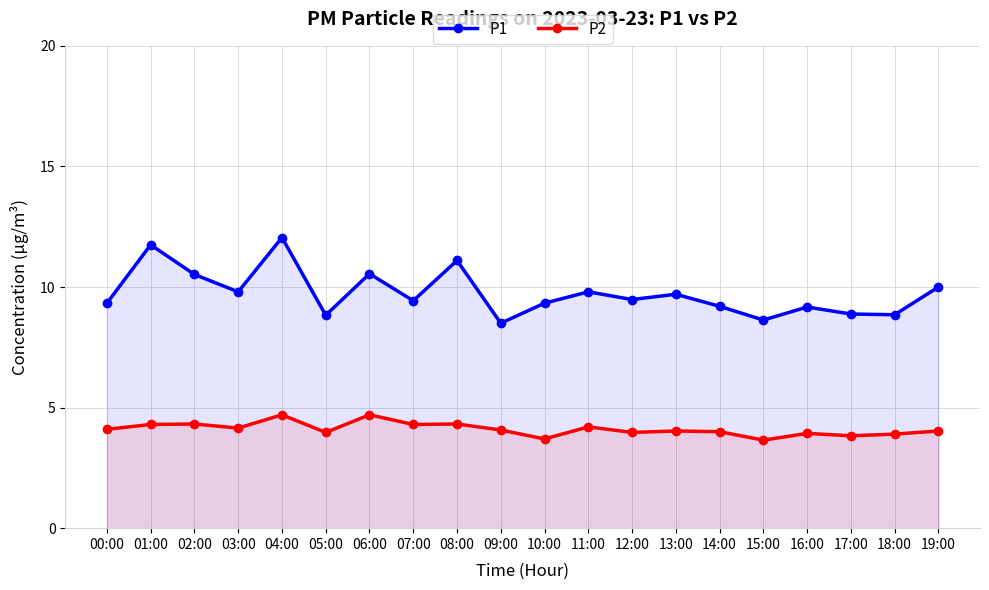

Reading left to right, transcribe all the data shown in this chart.

P1: 00:00=9.3	01:00=11.8	02:00=10.5	03:00=9.8	04:00=12.1	05:00=8.8	06:00=10.6	07:00=9.4	08:00=11.1	09:00=8.5	10:00=9.3	11:00=9.8	12:00=9.5	13:00=9.7	14:00=9.2	15:00=8.6	16:00=9.2	17:00=8.9	18:00=8.8	19:00=10.0
P2: 00:00=4.1	01:00=4.3	02:00=4.3	03:00=4.2	04:00=4.7	05:00=4.0	06:00=4.7	07:00=4.3	08:00=4.3	09:00=4.1	10:00=3.7	11:00=4.2	12:00=4.0	13:00=4.0	14:00=4.0	15:00=3.6	16:00=3.9	17:00=3.8	18:00=3.9	19:00=4.0